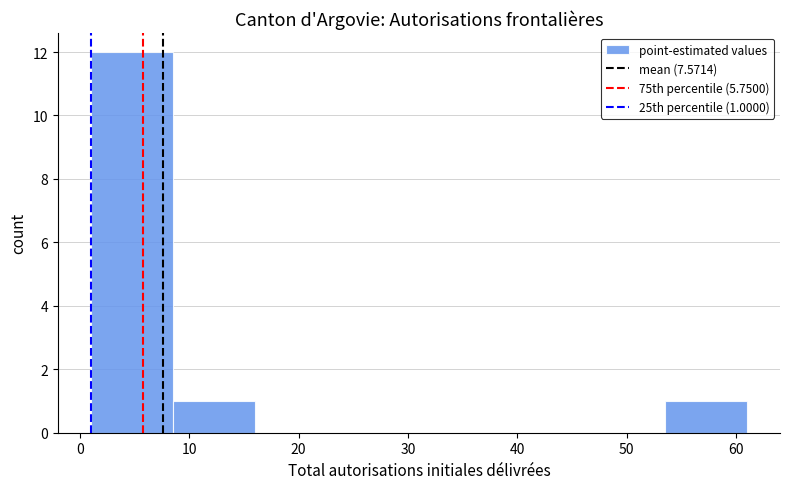

Over which range of the x-axis is the bar tallest?

1.0 to 8.5